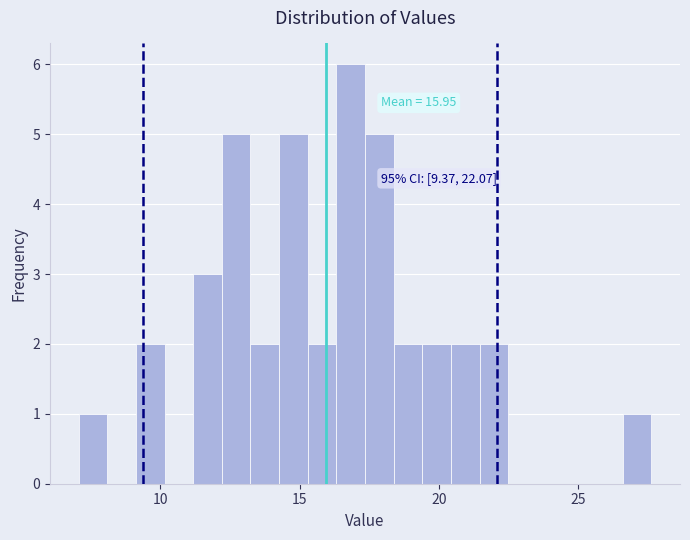

Read against the x-axis, roughly where is the centre of the tallest bar?

17.0